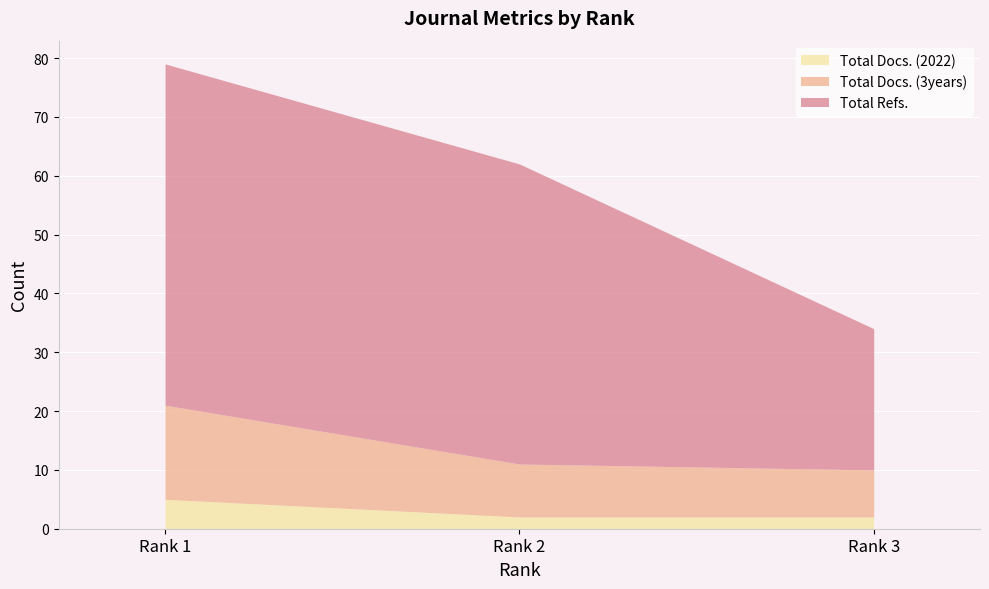

What is the difference between the maximum and minimum values in the Total Refs. series?

45